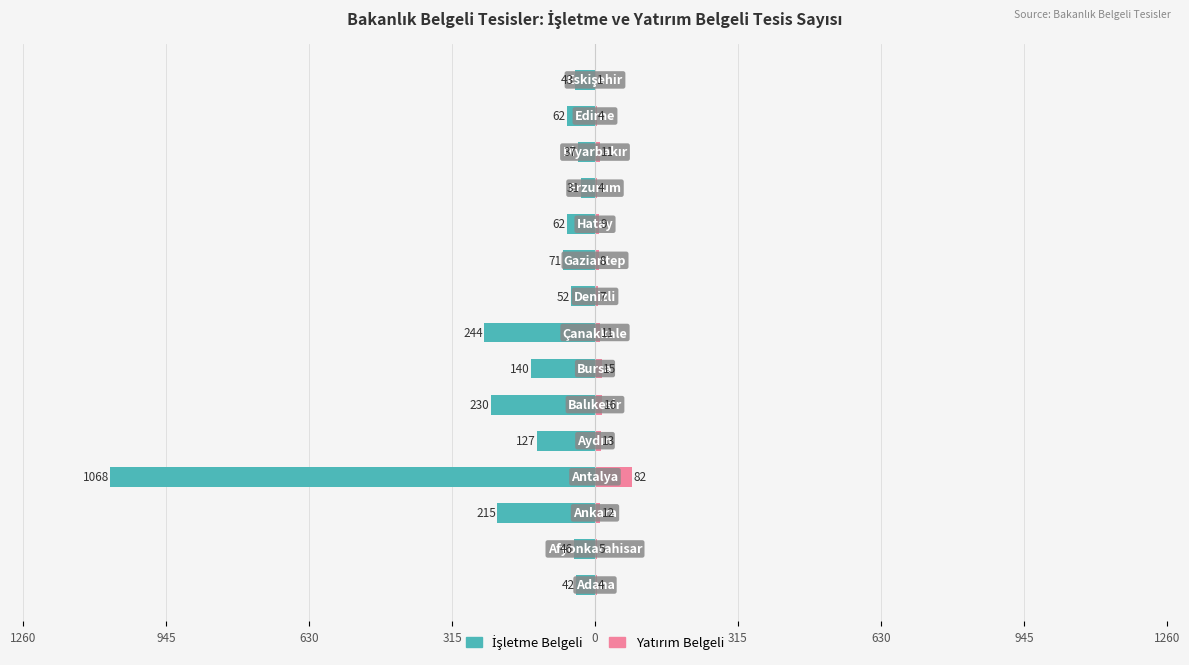

Which series has the widest spread of values?

İşletme Belgeli